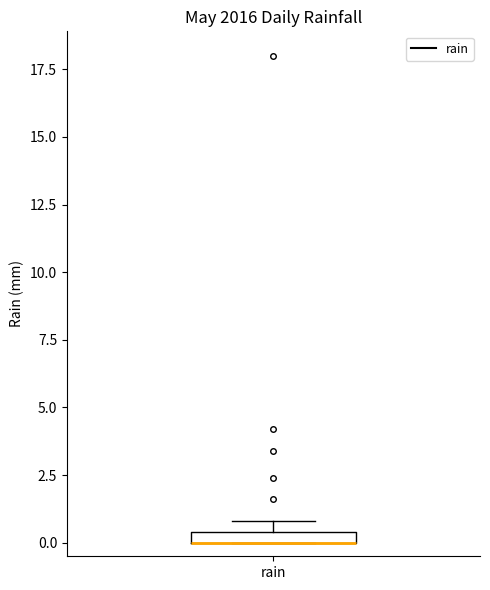

Where is the upper edge of the box for rain on the y-axis? The values are not printed on the chart, so give them approximately, as read against the axis.

0.5